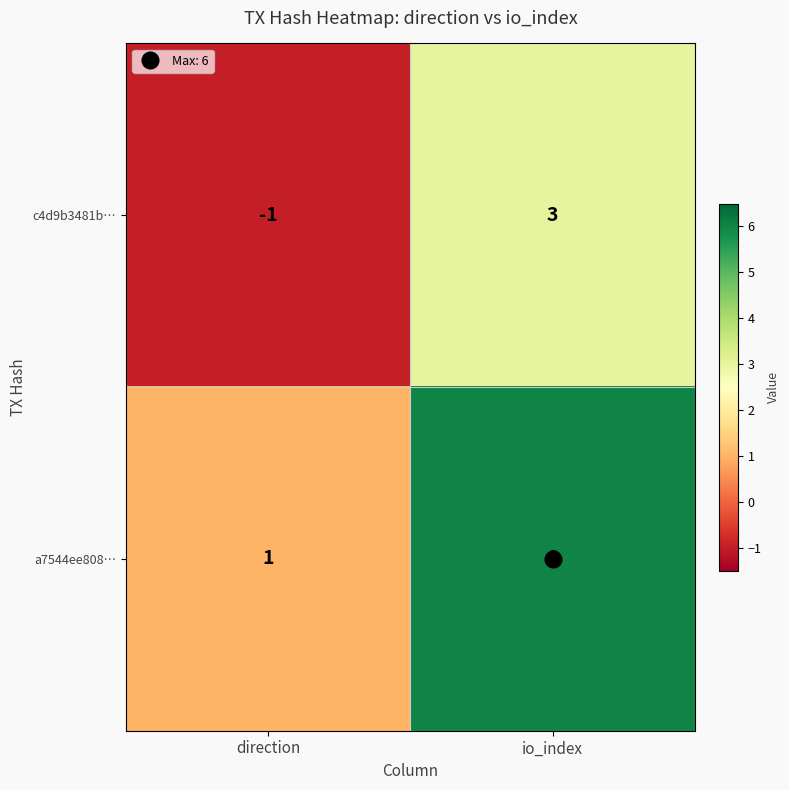

Is it true that c4d9b3481b… equals 0 at direction?

False